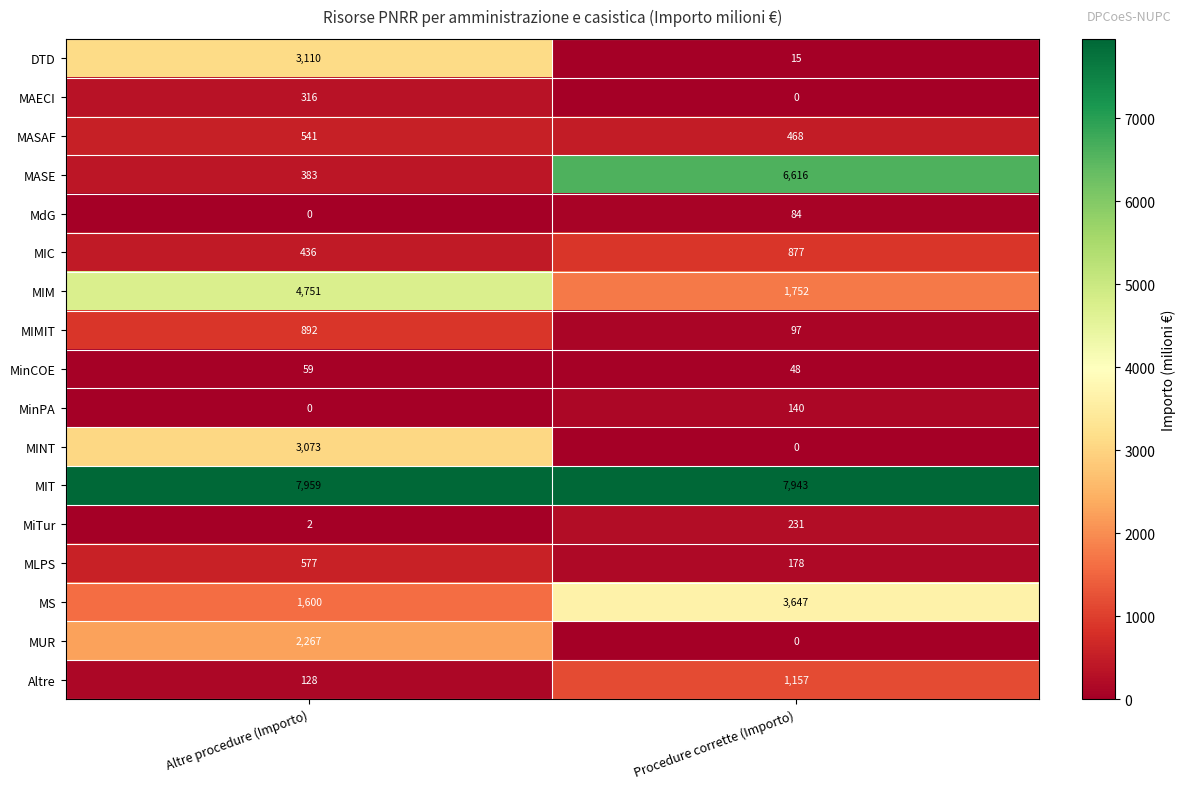

How many data points does each series have?

2